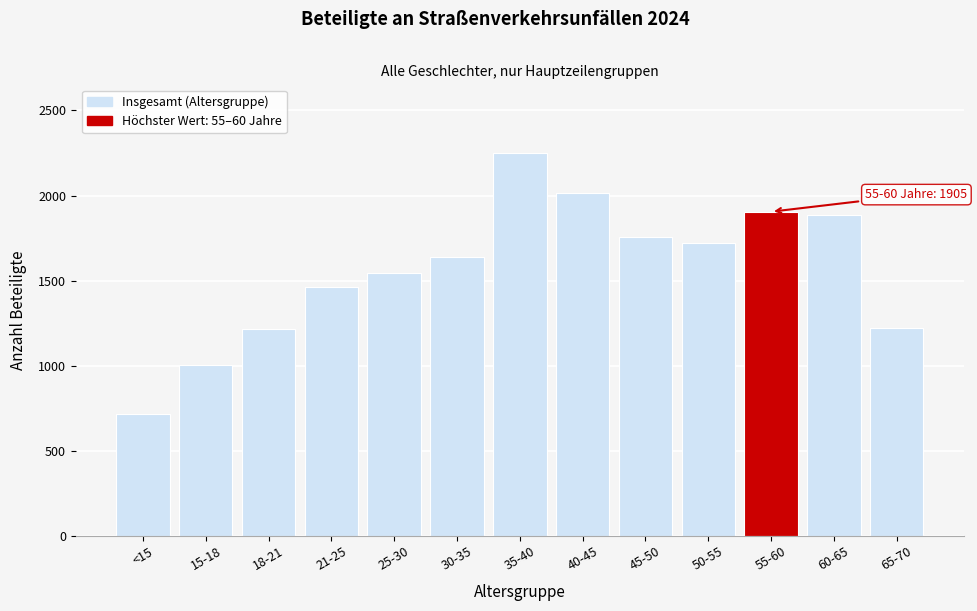

What is the label of the 11th bar from the left?

55-60